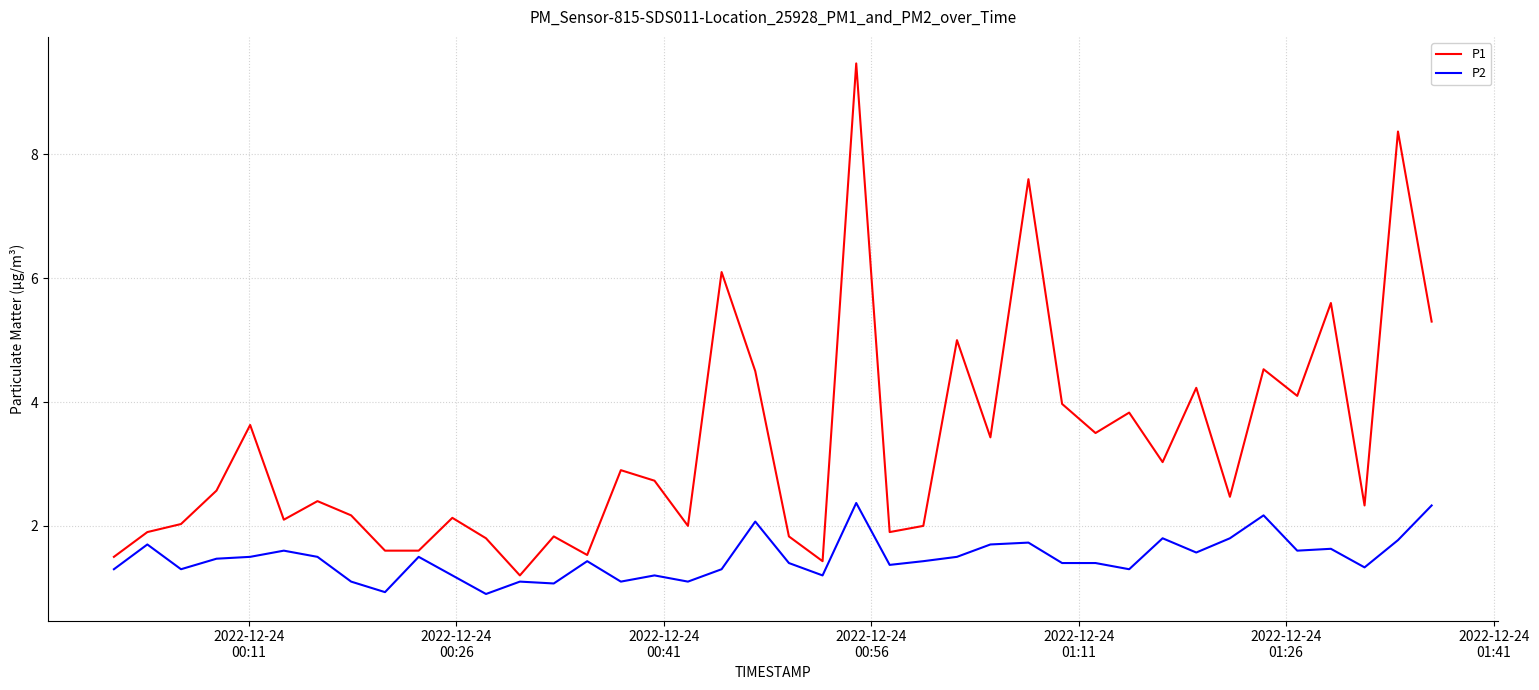

What is the difference between the maximum and minimum values in the P2 series?

1.5